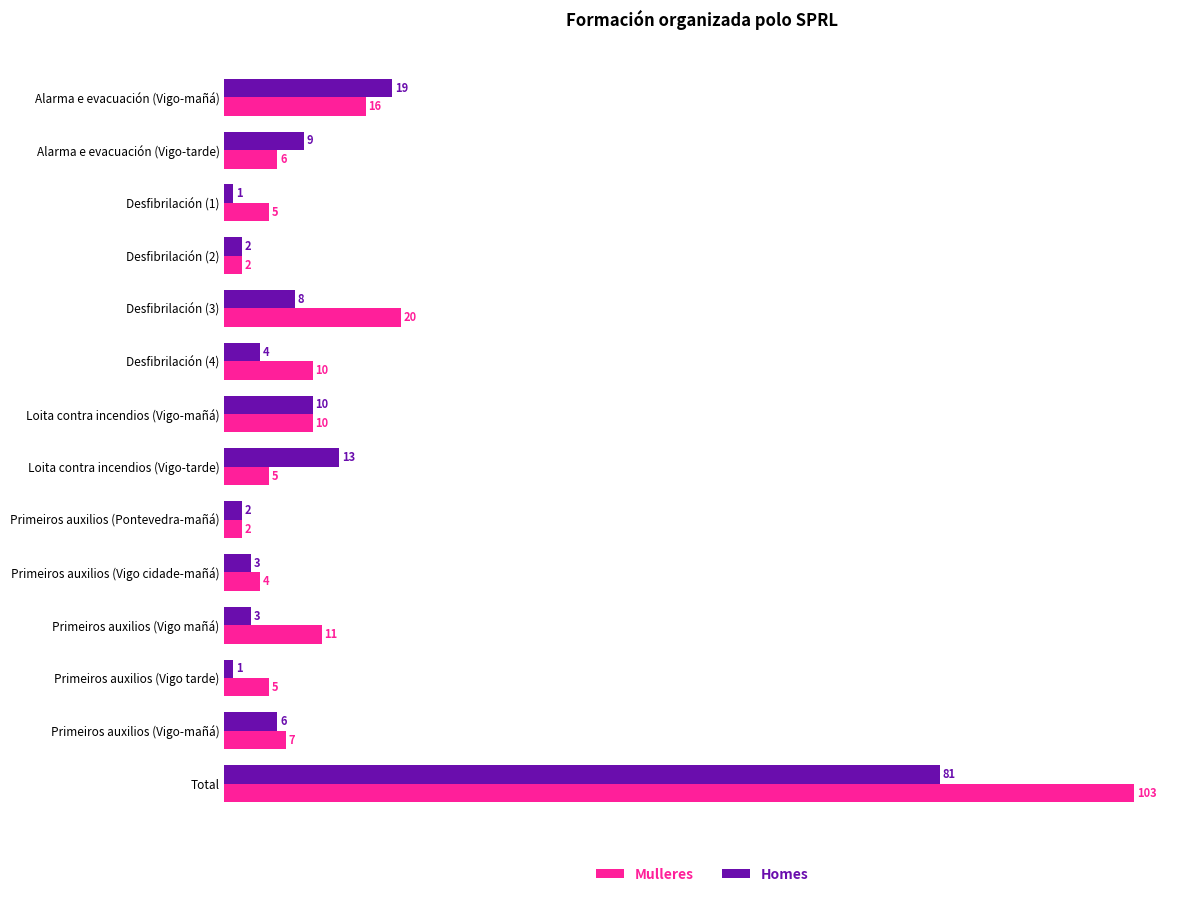

What are all the series names shown in the legend?

Mulleres, Homes